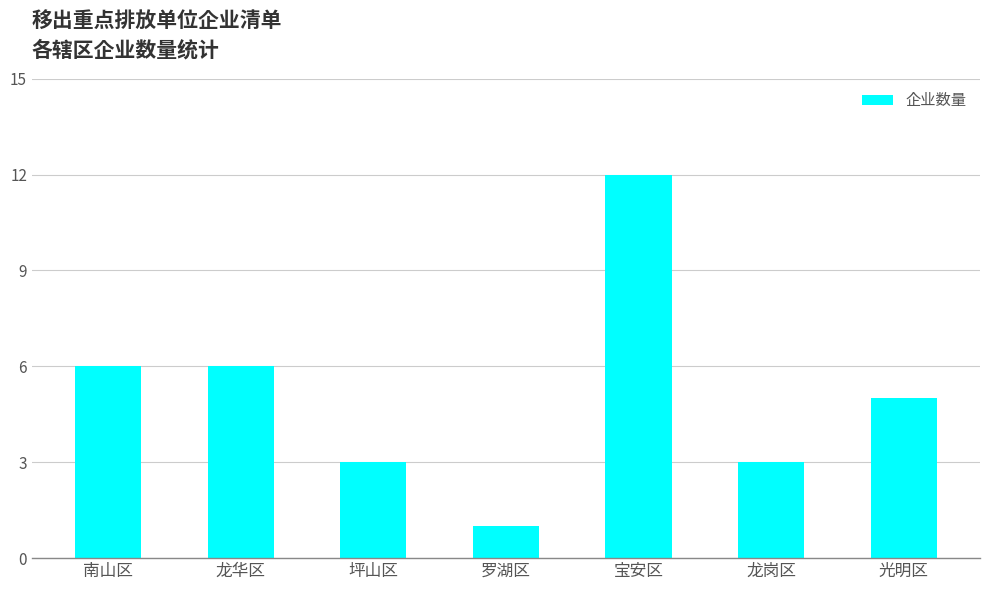

What is the difference between the maximum and second lowest values?

9